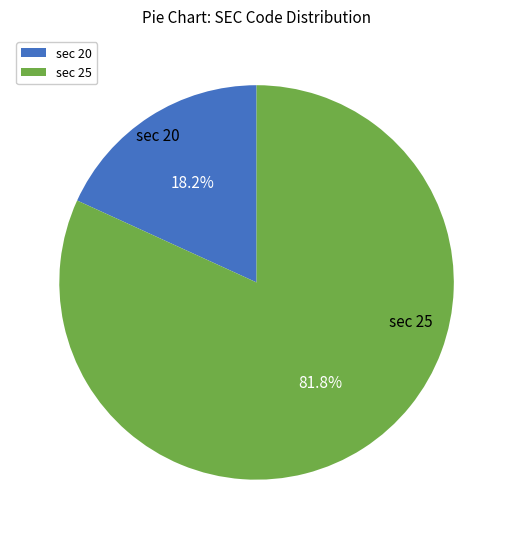

Which category accounts for the majority?

sec 25